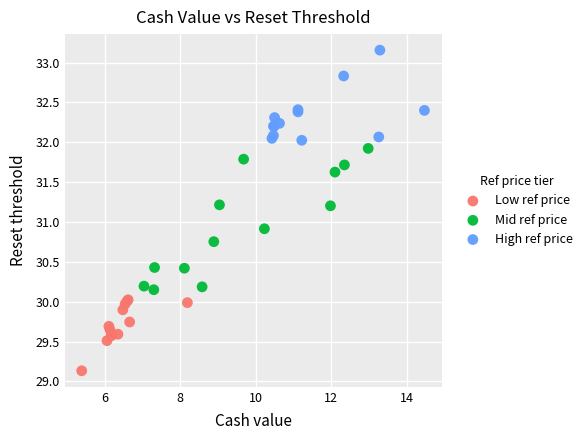

Which series has the widest spread of Y values?

Mid ref price